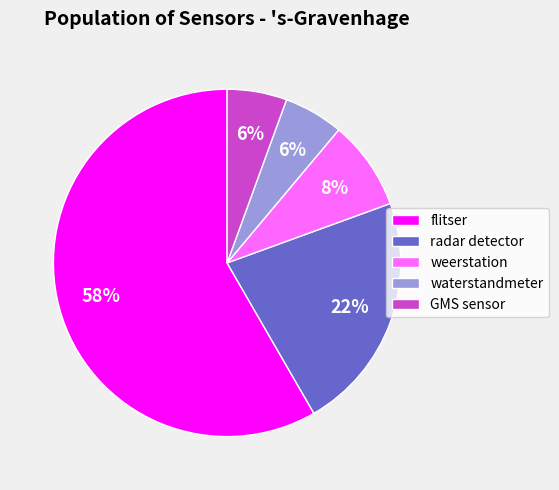

Which category accounts for the majority?

flitser